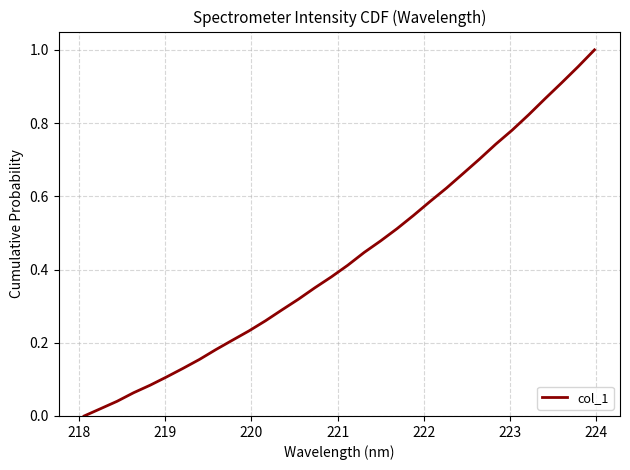

What is the value of the 28th point from the left?

0.8